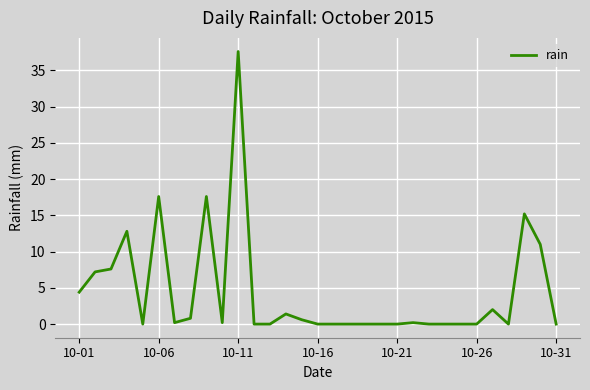

What is the maximum value shown in the chart?

37.6